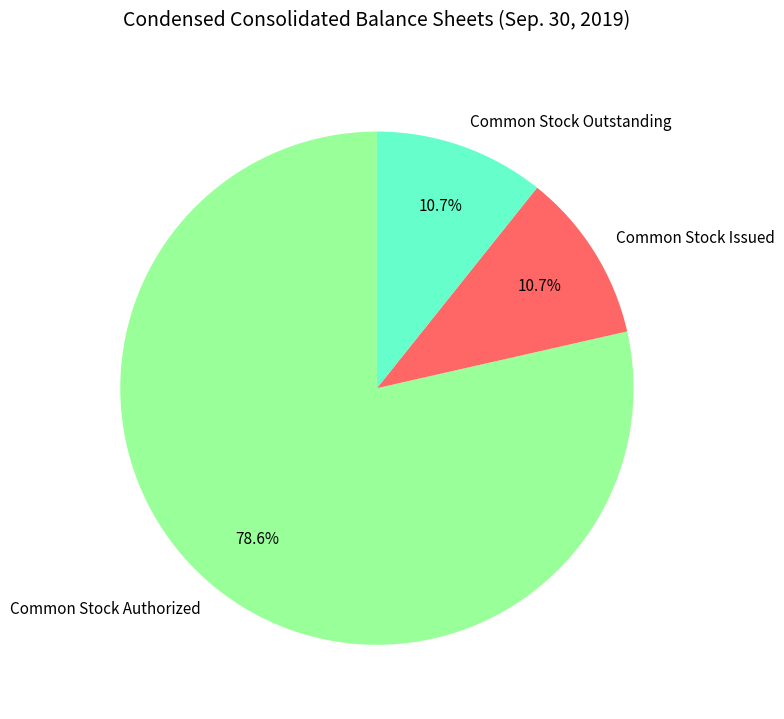

Which has a higher value, Common Stock Authorized or Common Stock Issued?

Common Stock Authorized